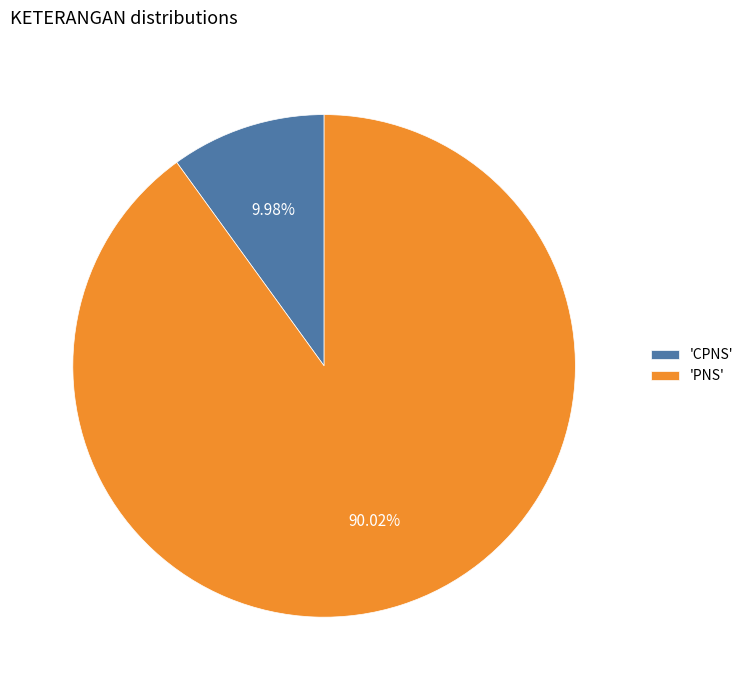

Which slice is the largest?

'PNS'